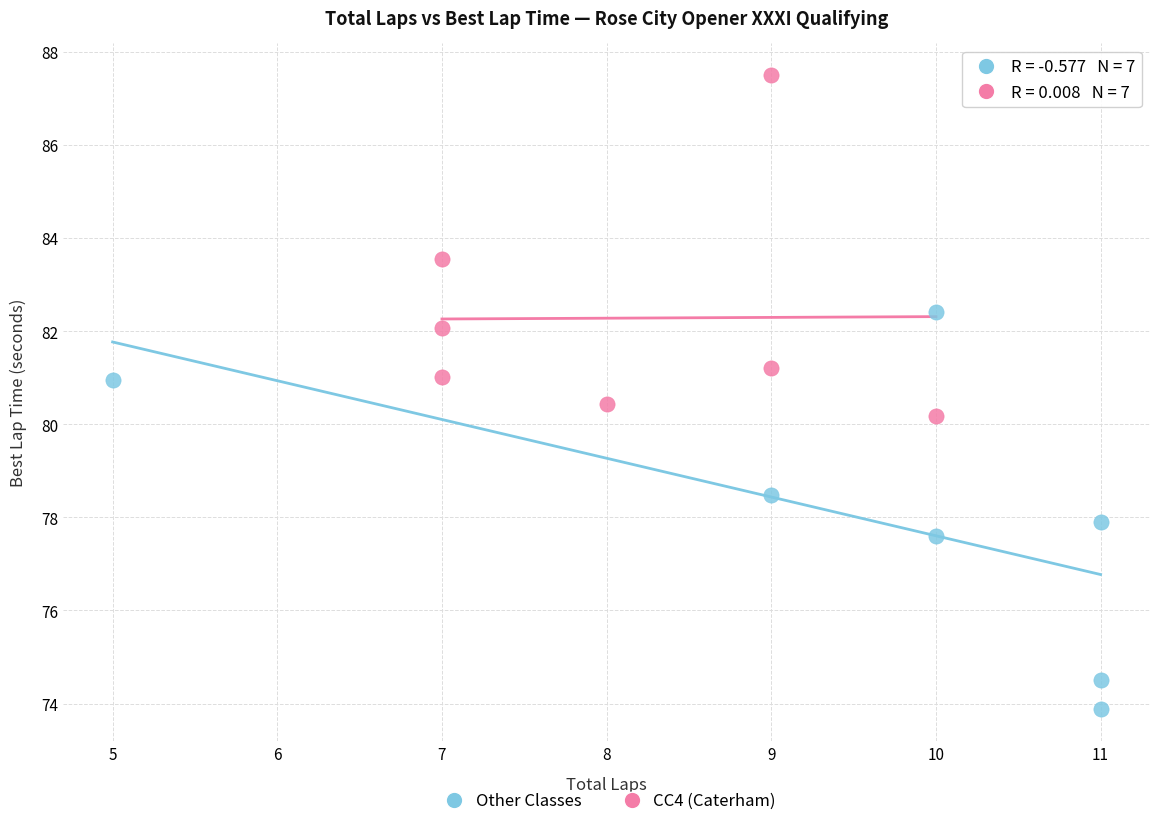

What are all the series names shown in the legend?

Other Classes, CC4 (Caterham)